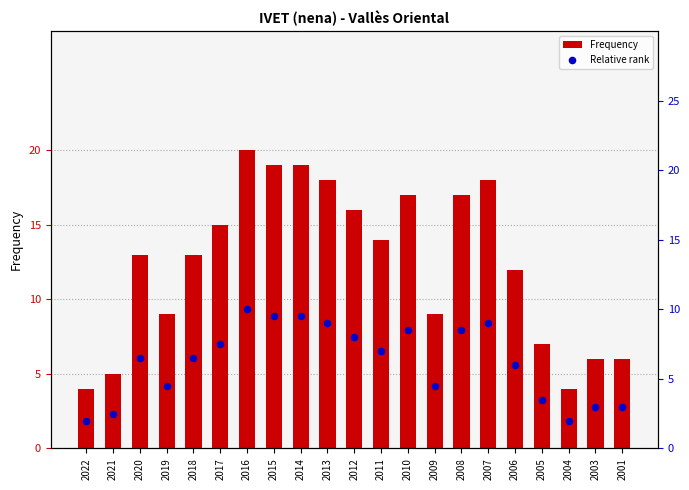

Which series has the largest total across all categories?

Frequency